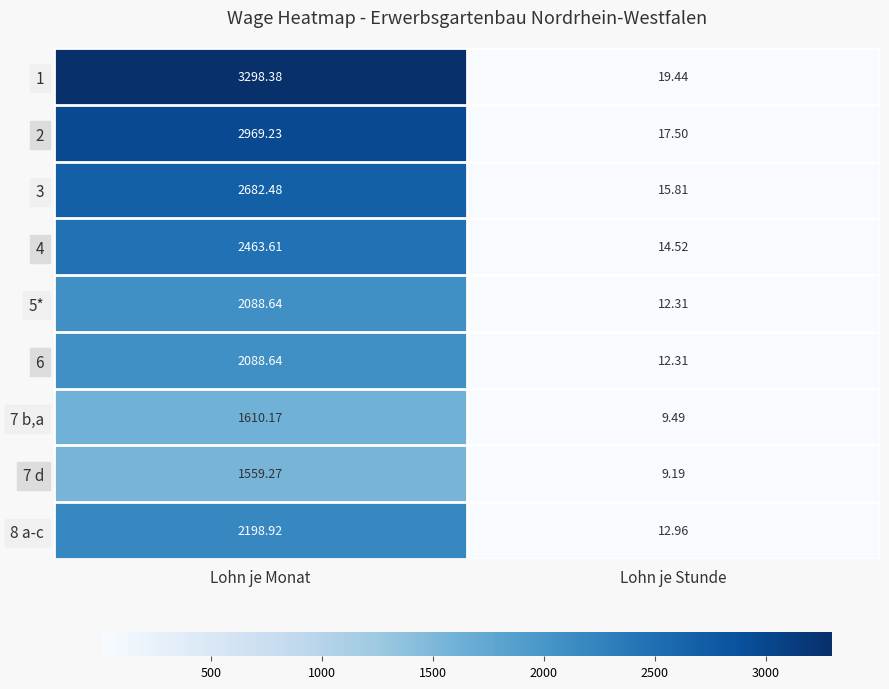

Which category has the highest value in the 6 series?

Lohn je Monat